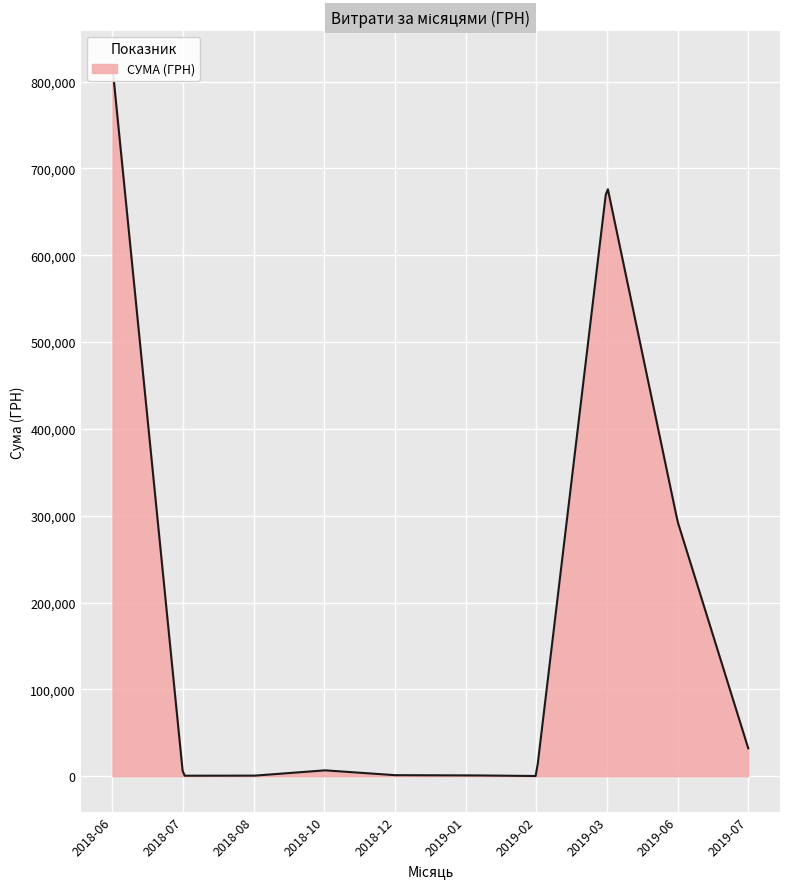

Where is the first local maximum?

3